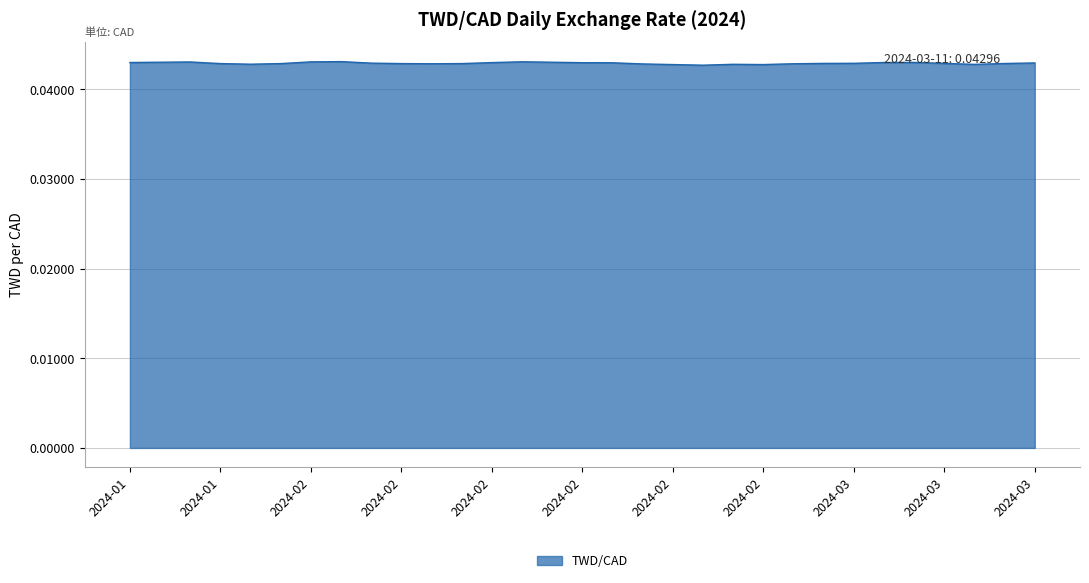

How many lines are shown in the chart?

1